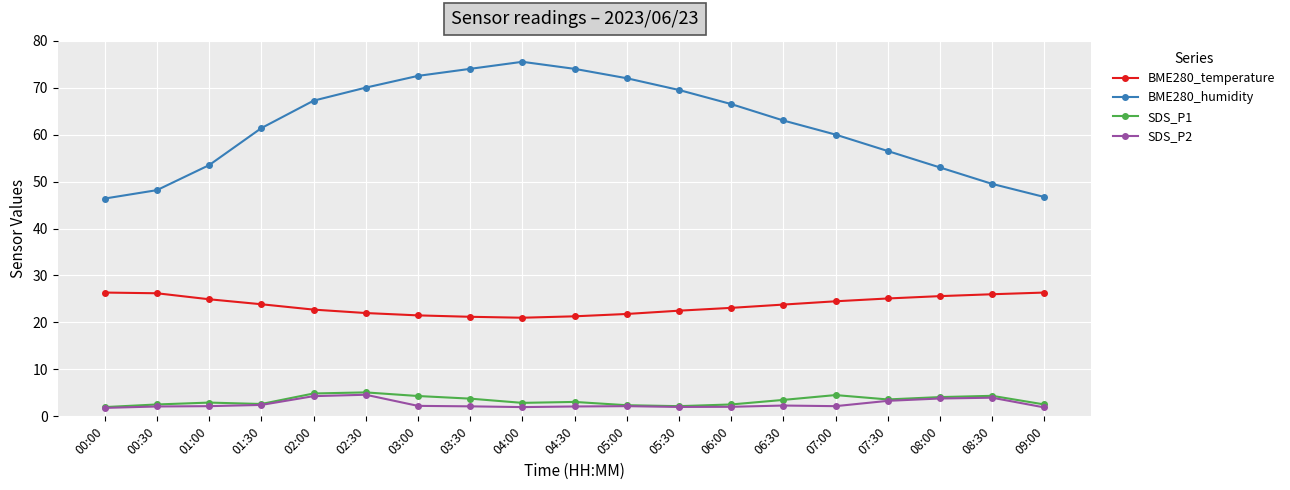

What is the total value across all series at 00:30?

79.0